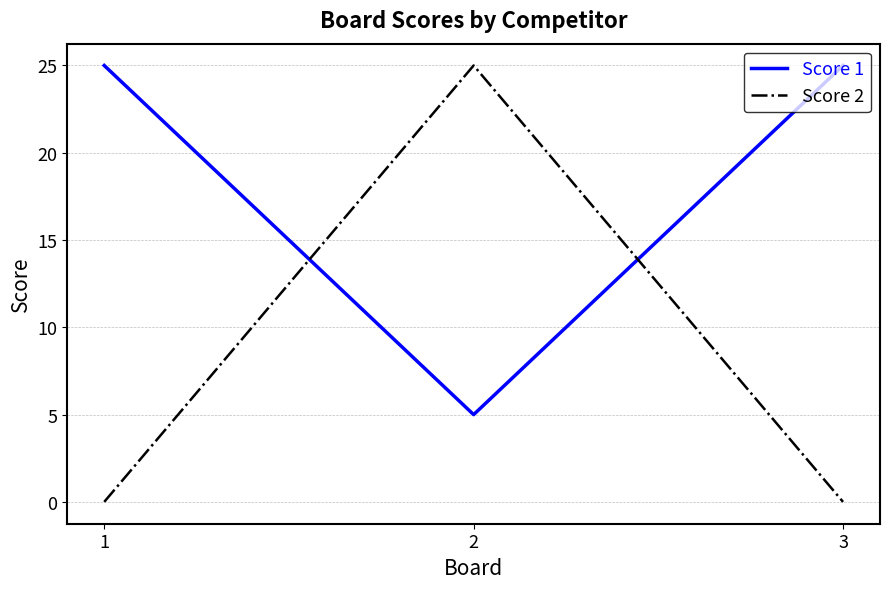

The Score 2 series shows 0 at 3. True or false?

True